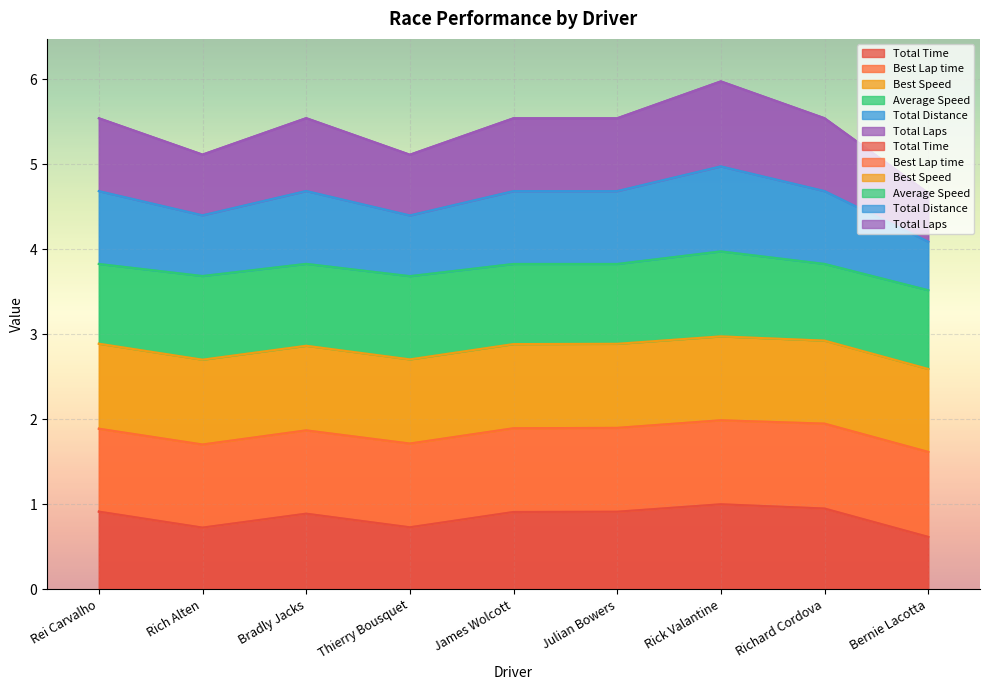

Between James Wolcott and Bradly Jacks, which is larger?

James Wolcott